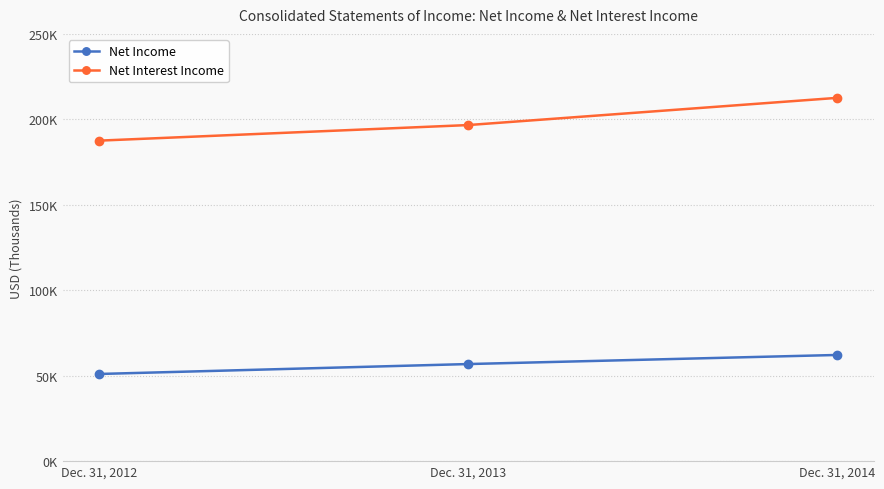

The value of Net Interest Income at Dec. 31, 2013 is 196647. True or false?

True